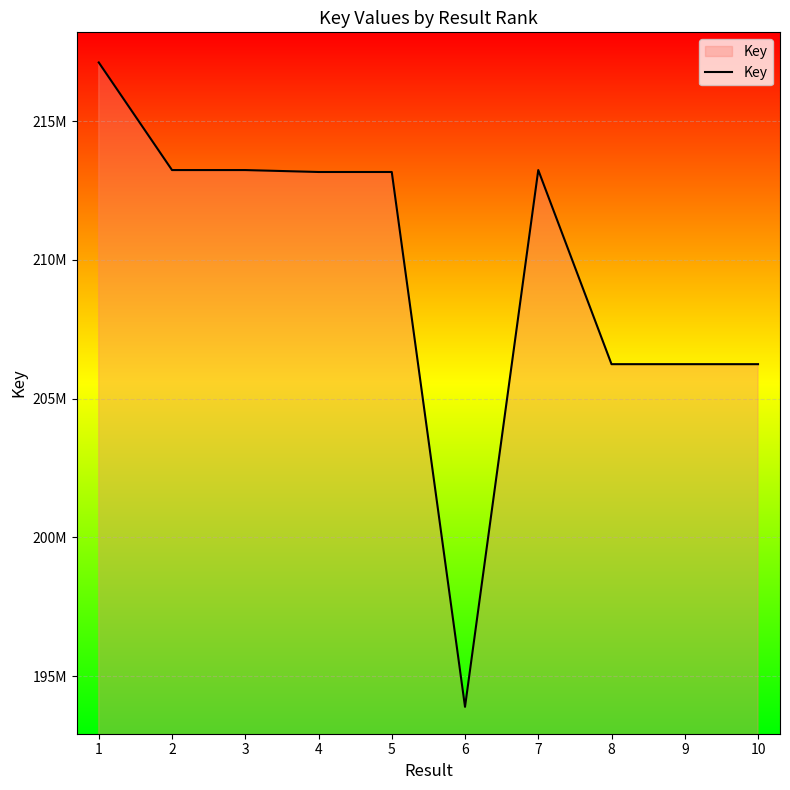

Is this an area chart (filled region under the line)?

Yes